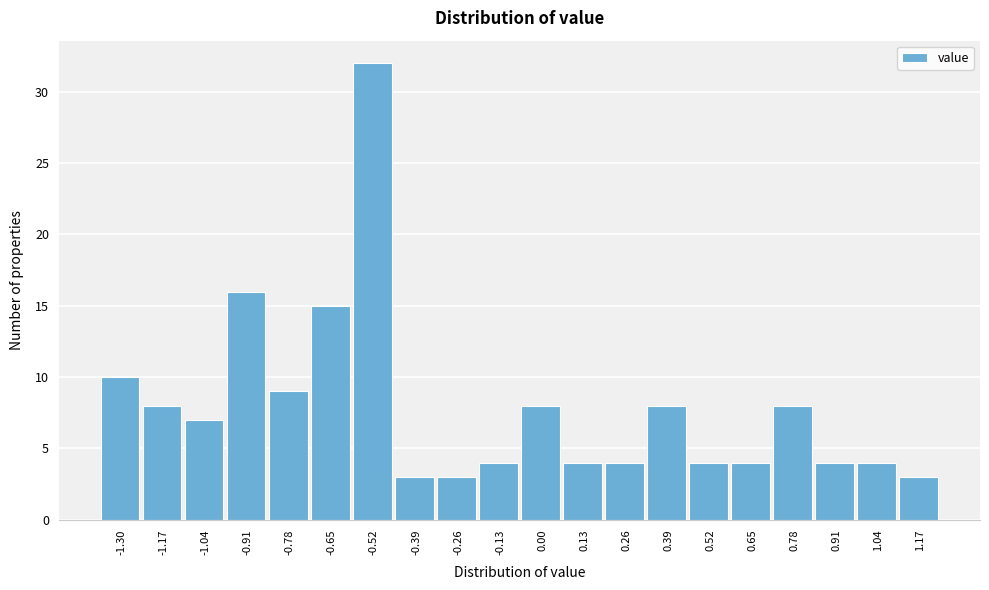

Reading left to right, list all the values displayed in this chart.

-1.30=10	-1.17=8	-1.04=7	-0.91=16	-0.78=9	-0.65=15	-0.52=32	-0.39=3	-0.26=3	-0.13=4	0.00=8	0.13=4	0.26=4	0.39=8	0.52=4	0.65=4	0.78=8	0.91=4	1.04=4	1.17=3